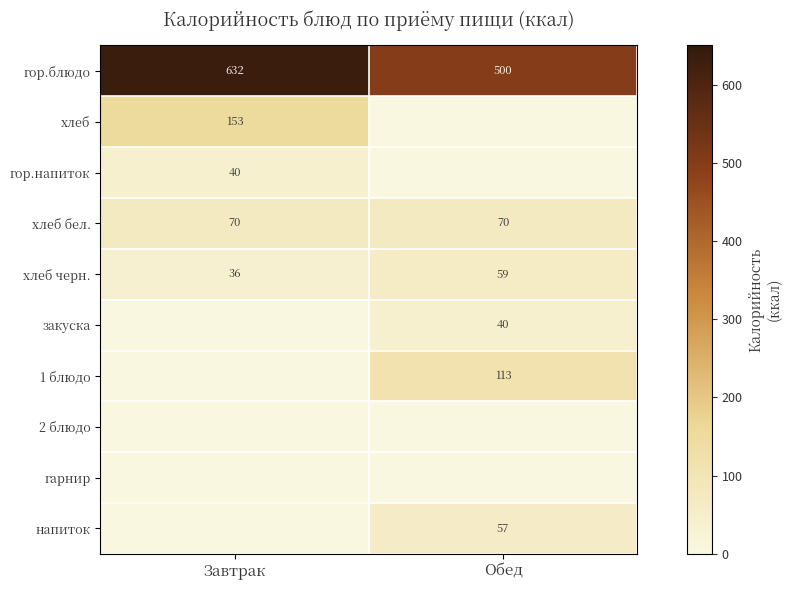

What is the greatest value displayed?

632.3